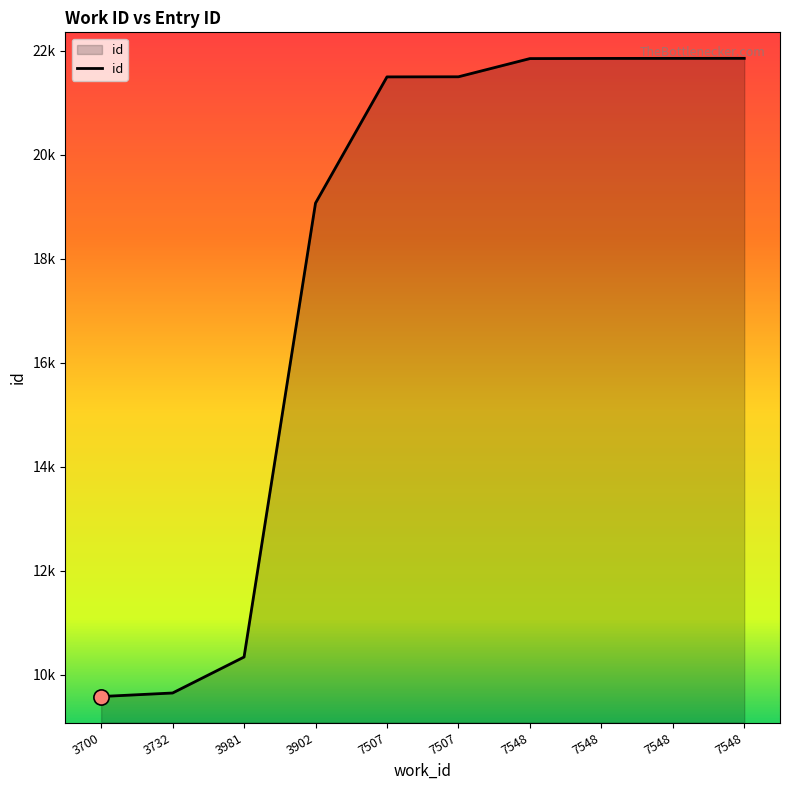

What is the change in value from 7548 to 7548?

+2